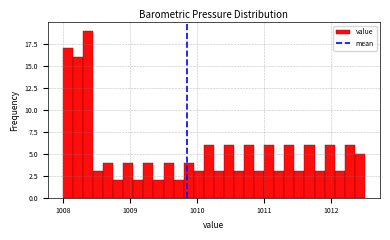

Around what value on the x-axis is the tallest bar? Give the approximate position of its centre, as read against the axis.

1008.4